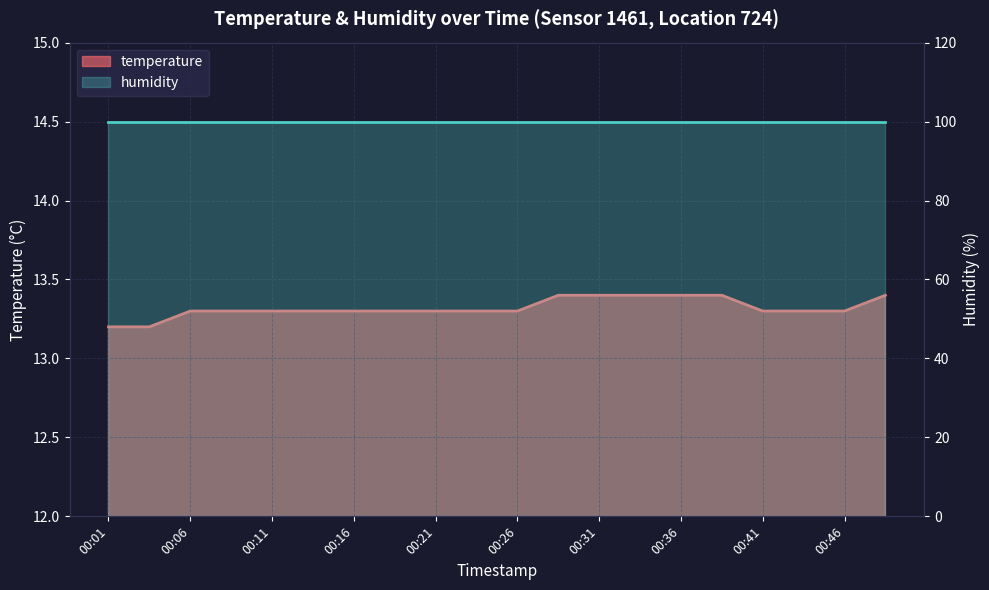

Which category has the highest value across all series?

00:29